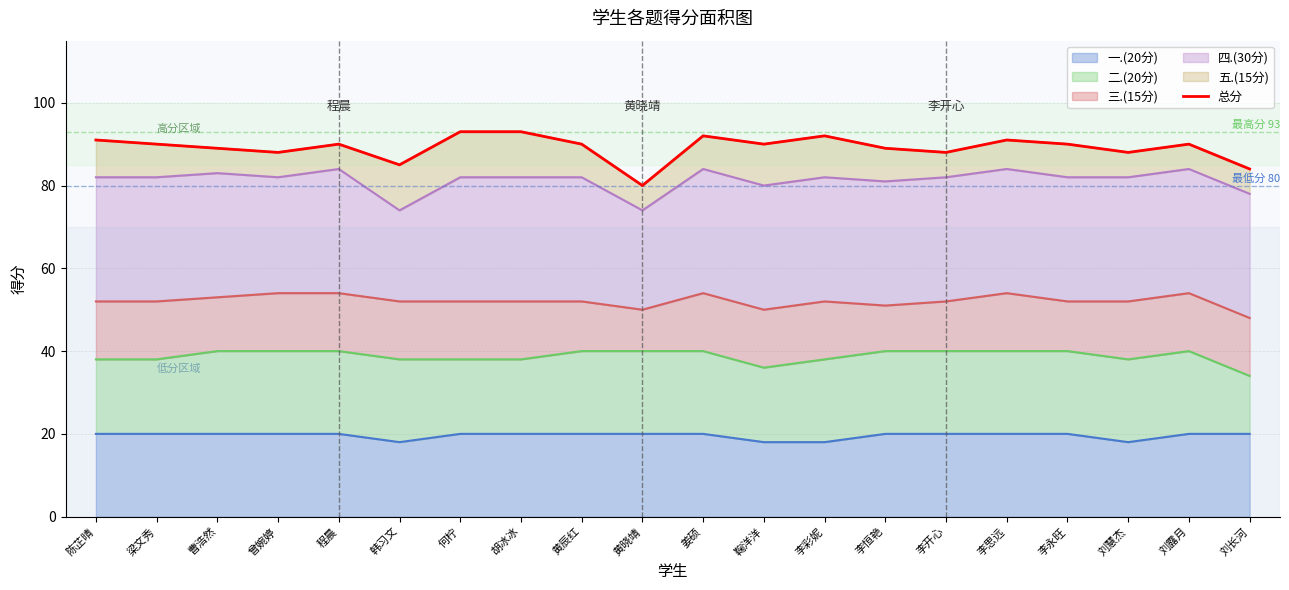

Between 刘慧杰 and 梁文秀, which is larger?

梁文秀